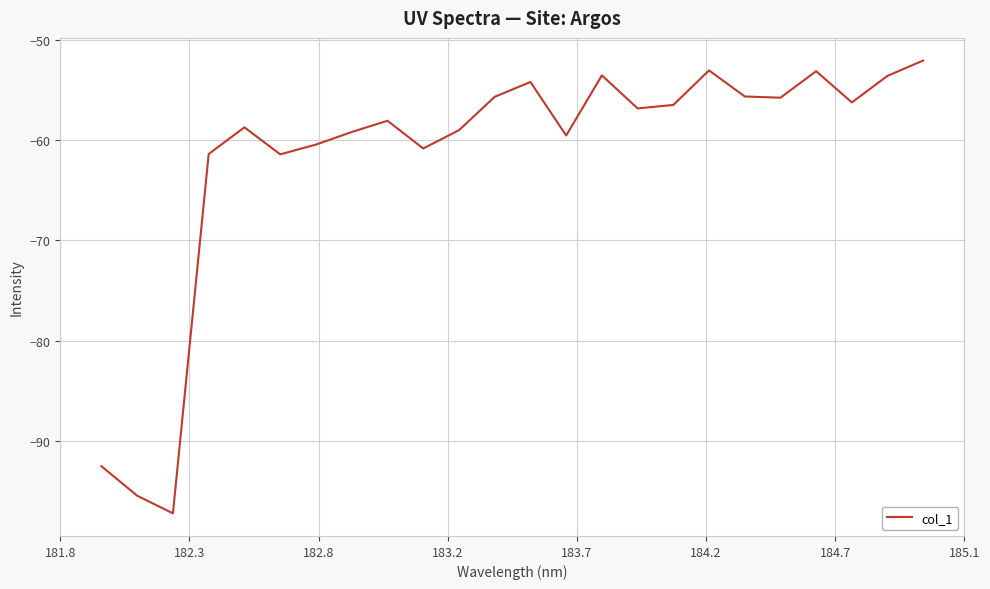

What is the minimum value shown in the chart?

-97.3